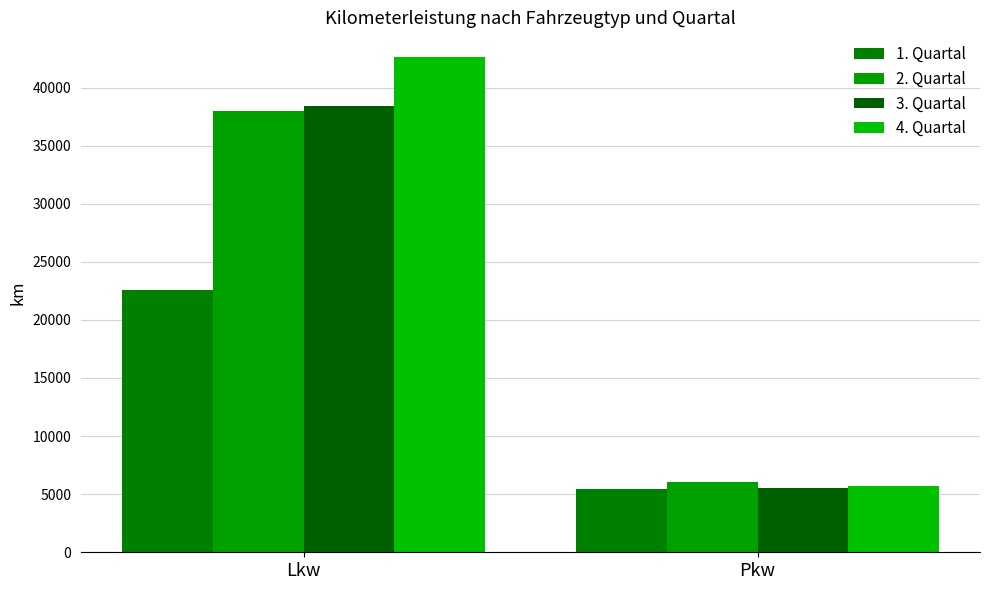

Reading left to right, extract all data points from this chart.

1. Quartal: 22537	5436
2. Quartal: 37947	6022
3. Quartal: 38418	5492
4. Quartal: 42619	5703